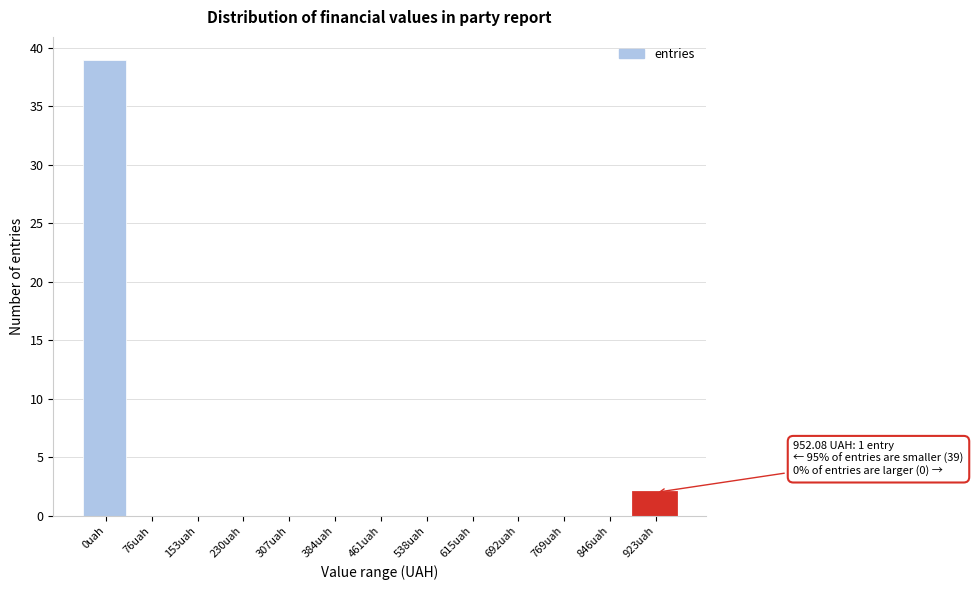

Reading right to left, what are all the values shown in this chart?

923uah=2	846uah=0	769uah=0	692uah=0	615uah=0	538uah=0	461uah=0	384uah=0	307uah=0	230uah=0	153uah=0	76uah=0	0uah=39